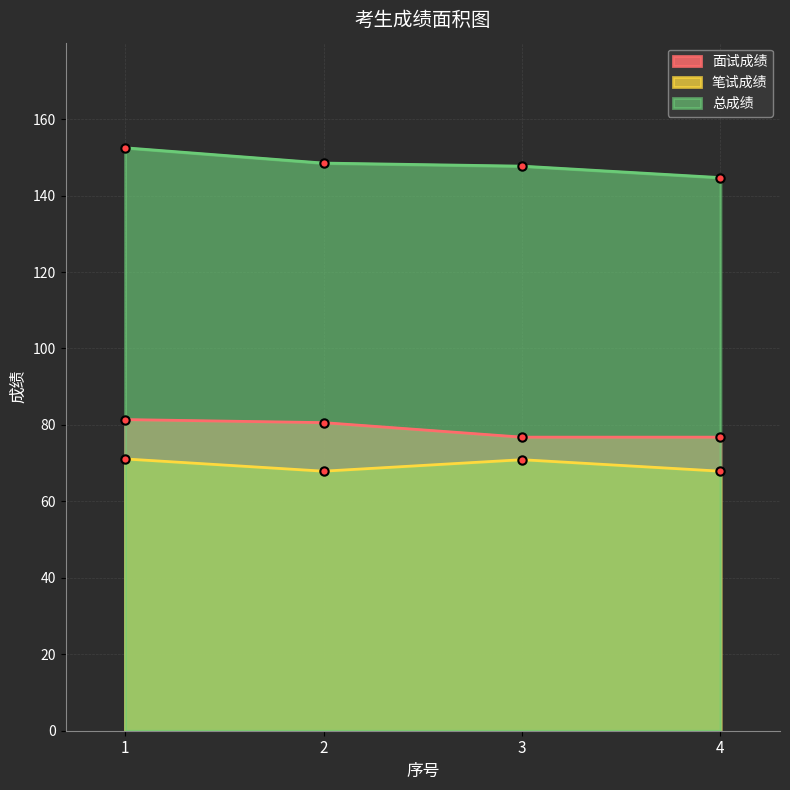

Which series has the widest spread of values?

总成绩